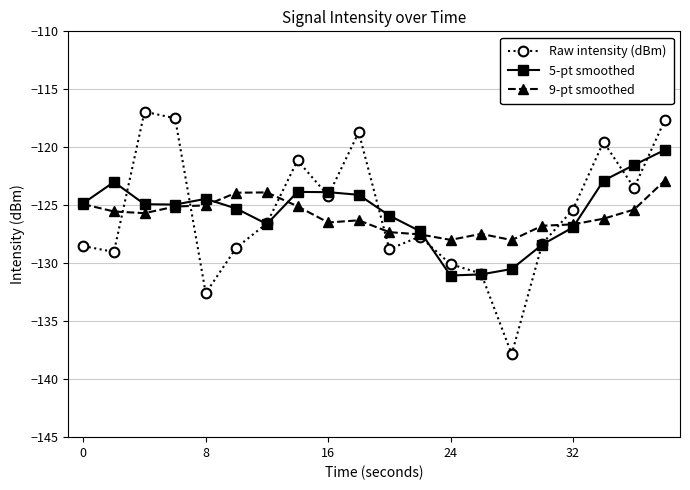

What is the value of the 9-pt smoothed point at the 19th from the left?

-125.4